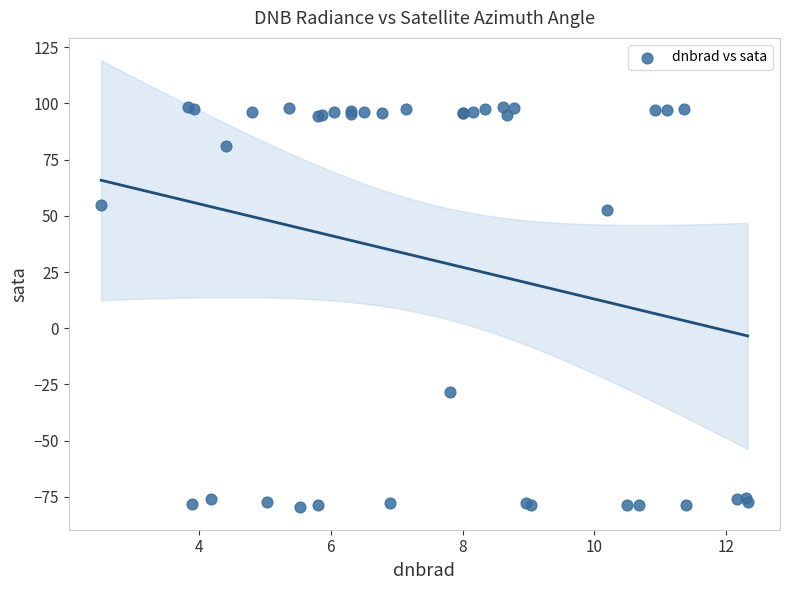

What Y value in the scatter plot is closest to 9?

-28.5